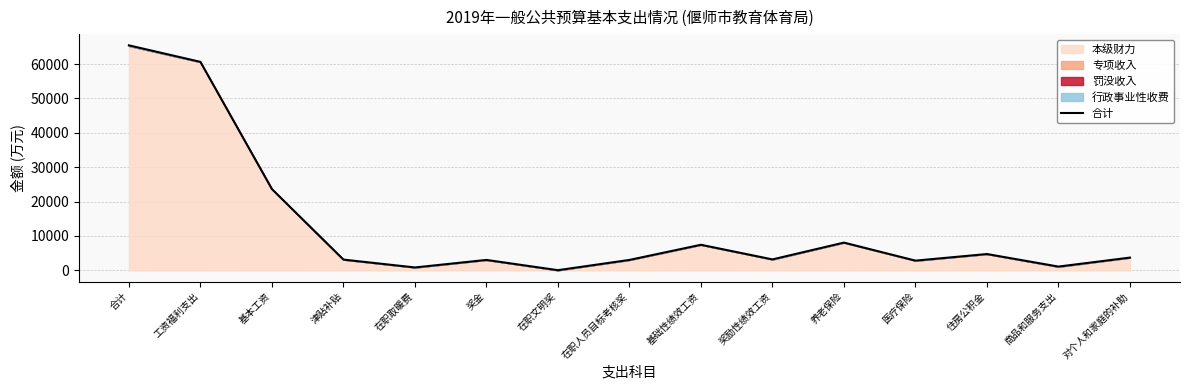

Is it true that the value at 奖励性绩效工资 is 3180.0?

True